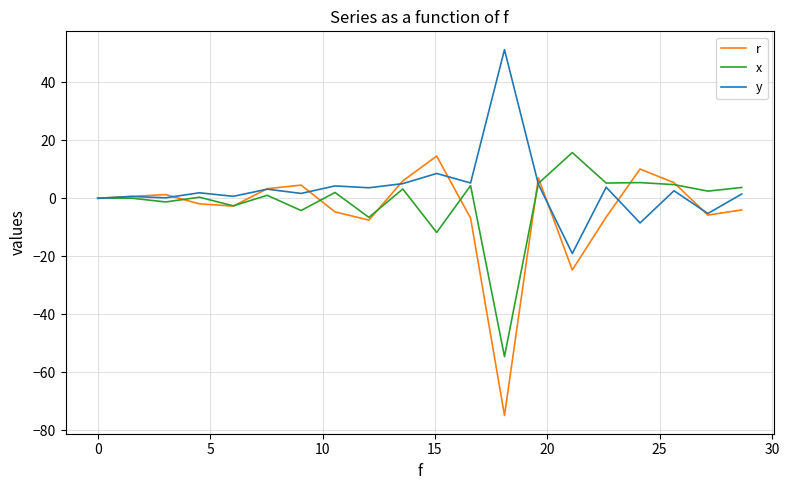

Which series has the largest range (max minus min)?

r